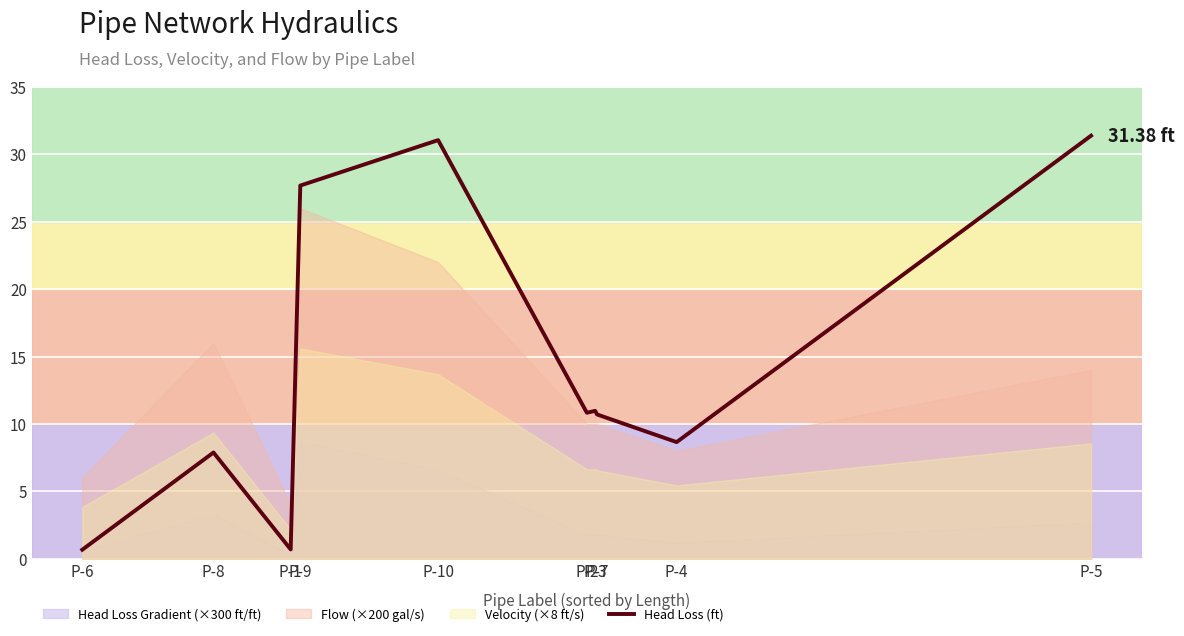

Rank the categories by value from highest to lowest.

P-5, P-10, P-9, P-3, P-2, P-7, P-4, P-8, P-1, P-6